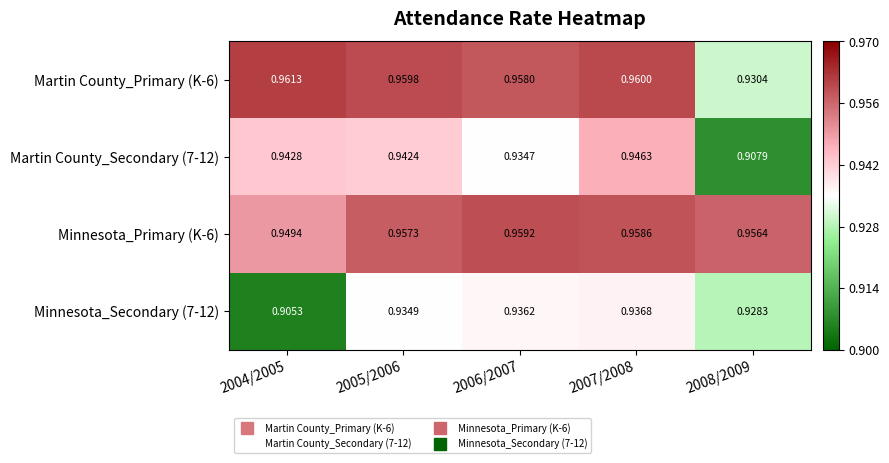

Is the value of Minnesota_Secondary (7-12) at 2008/2009 greater than the value of Martin County_Secondary (7-12) at 2006/2007?

No